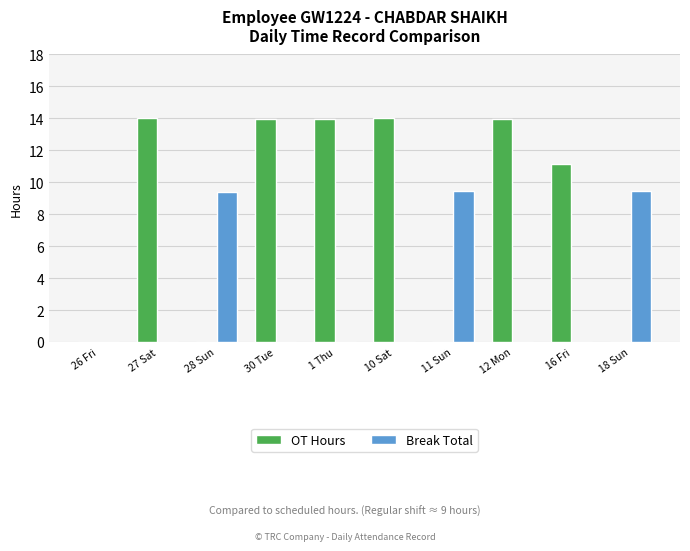

Are the bars horizontal?

No